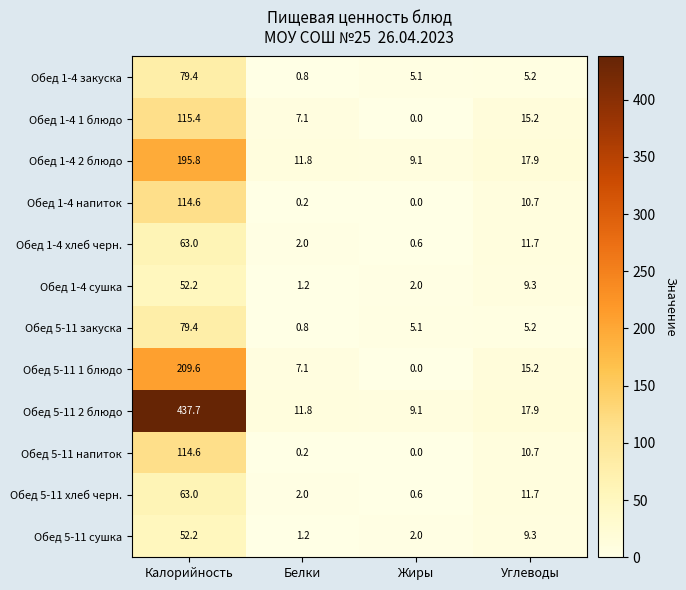

The Обед 5-11 напиток series shows 6.9 at Углеводы. True or false?

False